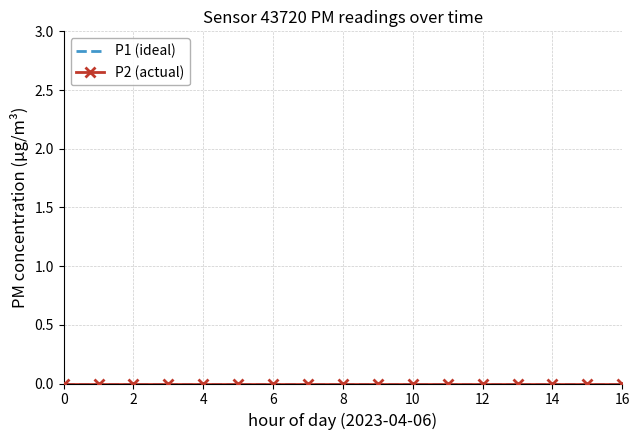

Is the value of P2 at 07:00 greater than the value of P1 at 06:30?

Yes